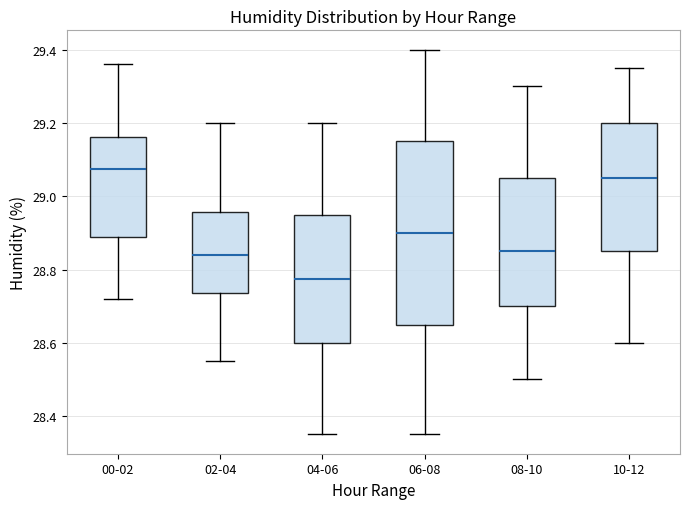

Which box's median line is the lowest?

04-06